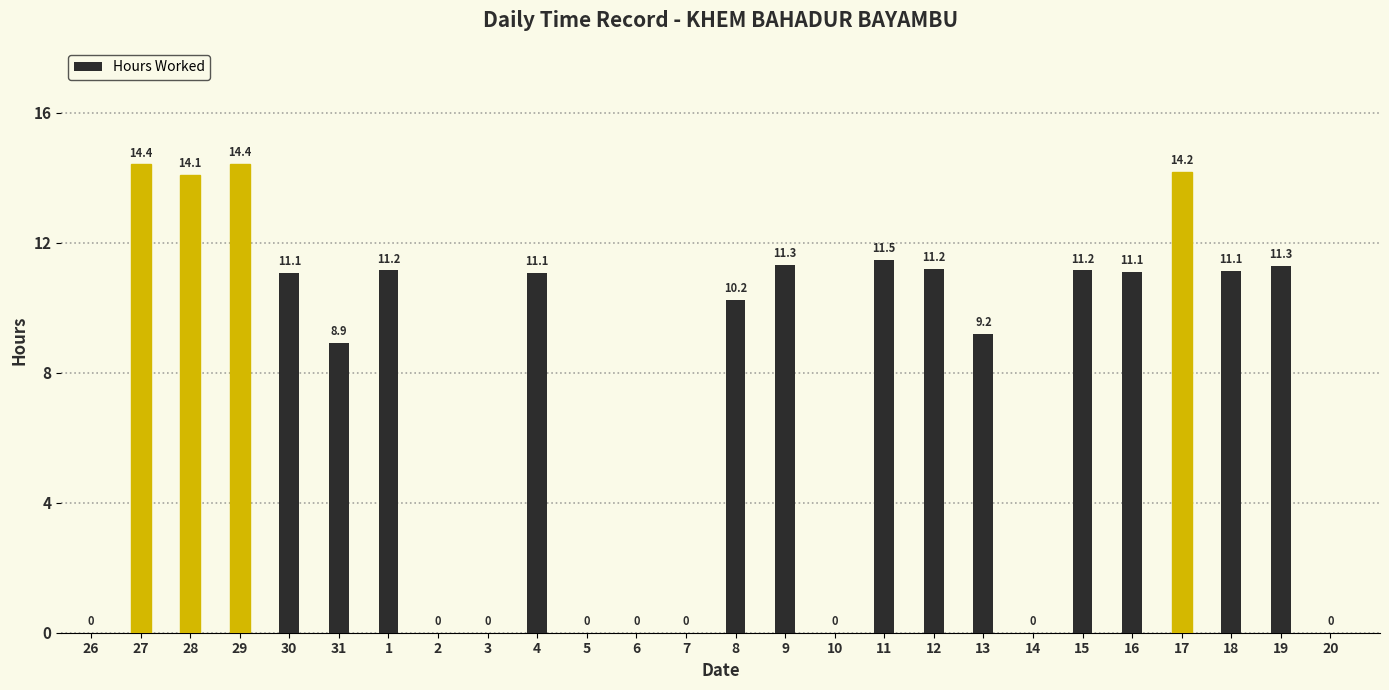

What is the maximum value shown in the chart?

14.4